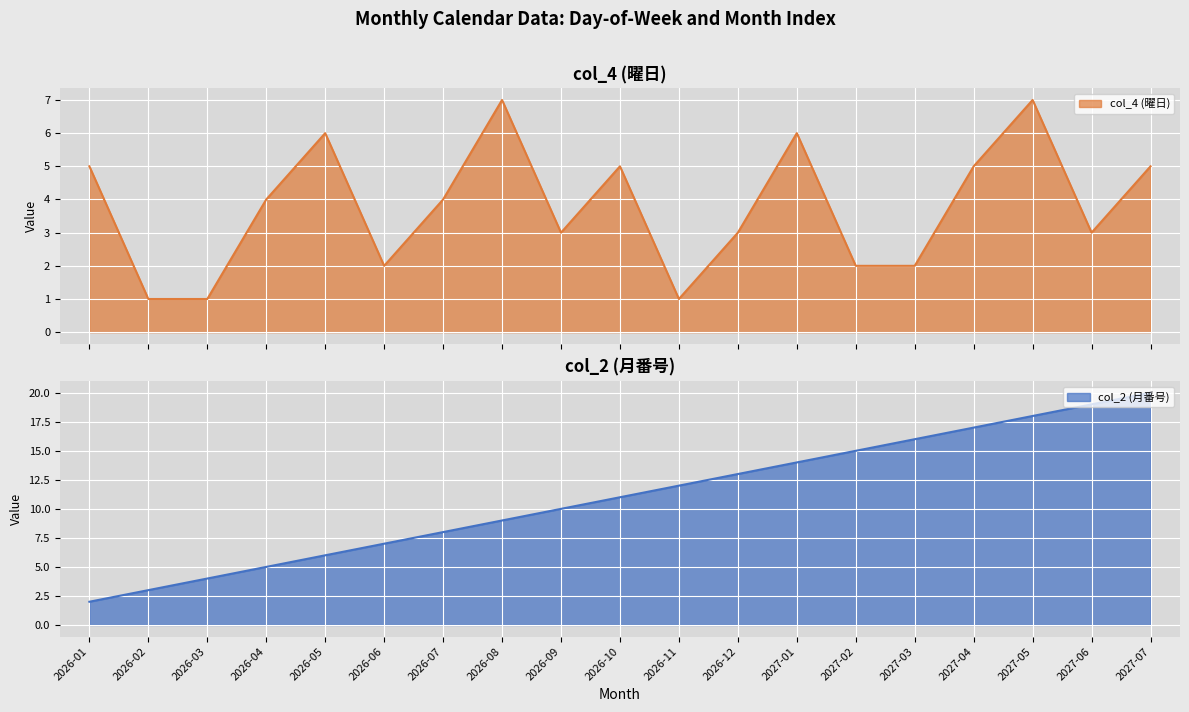

True or false: col_4 (曜日) line has a value of 9 at 2027-01.

False